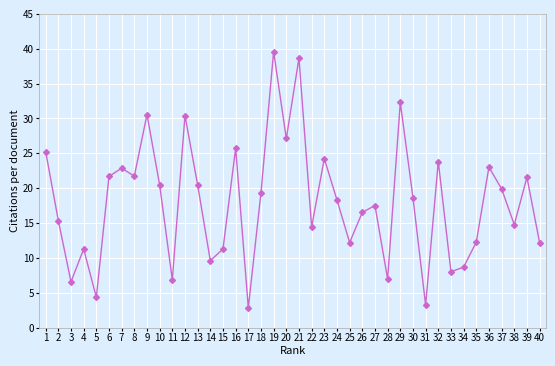

Is this an area chart (filled region under the line)?

No